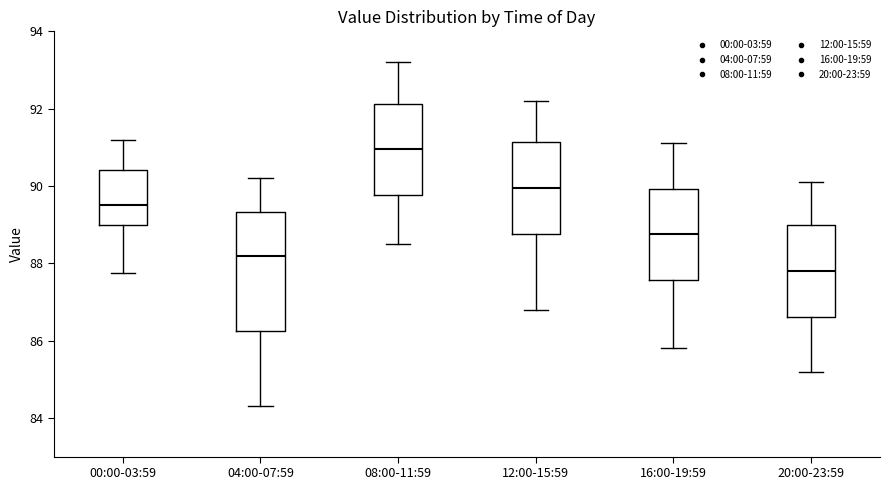

Reading left to right, read every box against the y-axis: the position of its median line, the range the box covers, and the ends of its whiskers. The values are not printed on the chart, so give them approximately, as read against the axis.

00:00-03:59: median 89.6, box 89.0 to 90.4, whiskers 87.8 to 91.2
04:00-07:59: median 88.2, box 86.2 to 89.4, whiskers 84.4 to 90.2
08:00-11:59: median 91.0, box 89.8 to 92.2, whiskers 88.6 to 93.2
12:00-15:59: median 90.0, box 88.8 to 91.2, whiskers 86.8 to 92.2
16:00-19:59: median 88.8, box 87.6 to 90.0, whiskers 85.8 to 91.2
20:00-23:59: median 87.8, box 86.6 to 89.0, whiskers 85.2 to 90.2